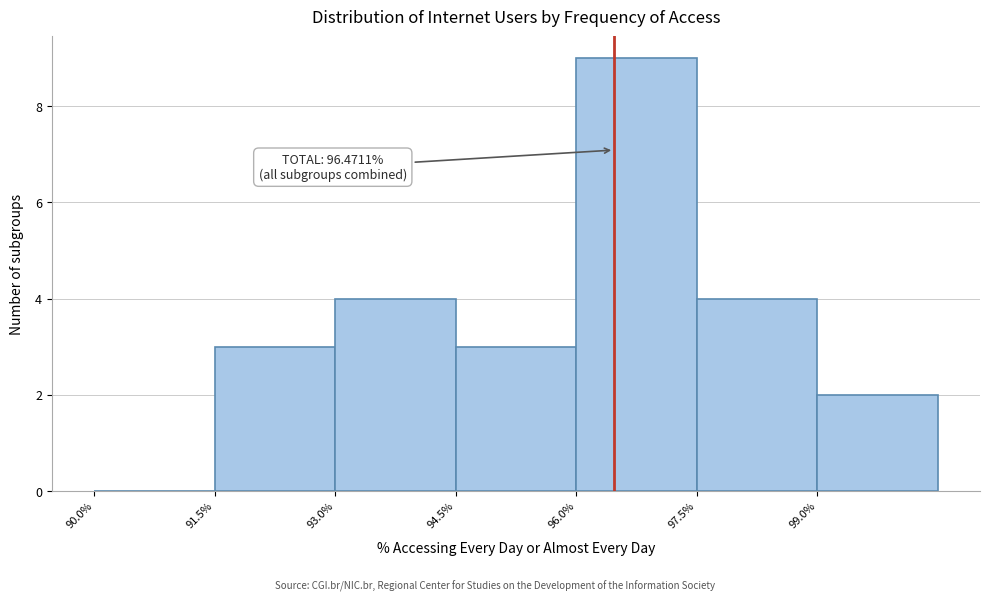

Which range on the x-axis has the tallest bar?

96.0 to 97.5